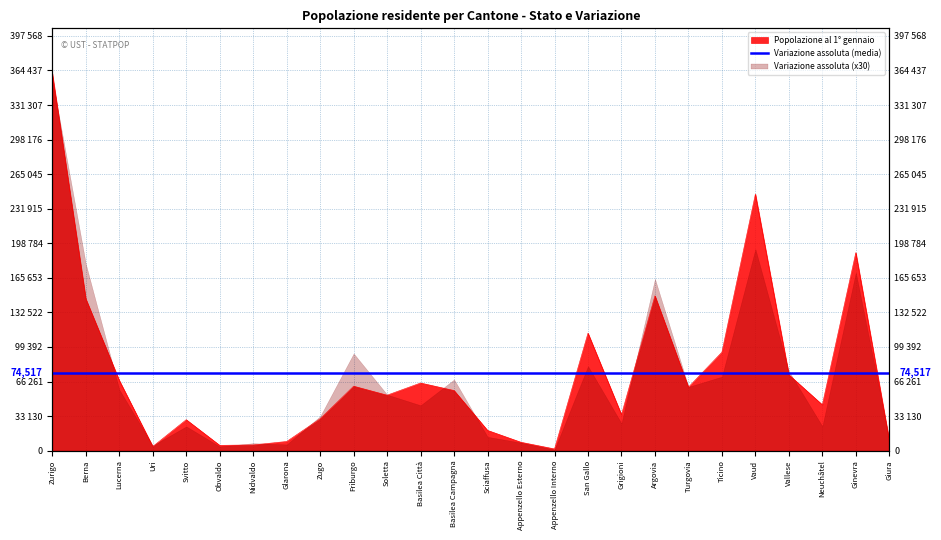

Between Lucerna and Ginevra, which is larger?

Ginevra